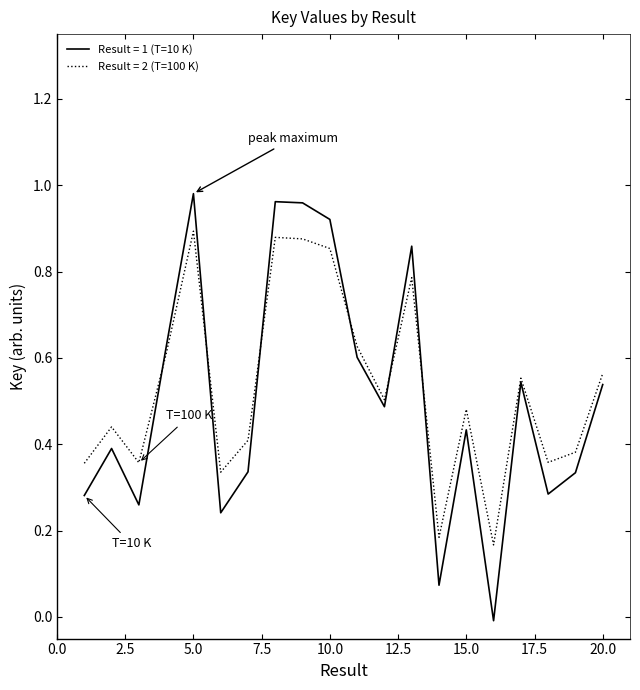

Which series has the widest spread of values?

Result = 1 (T=10 K)